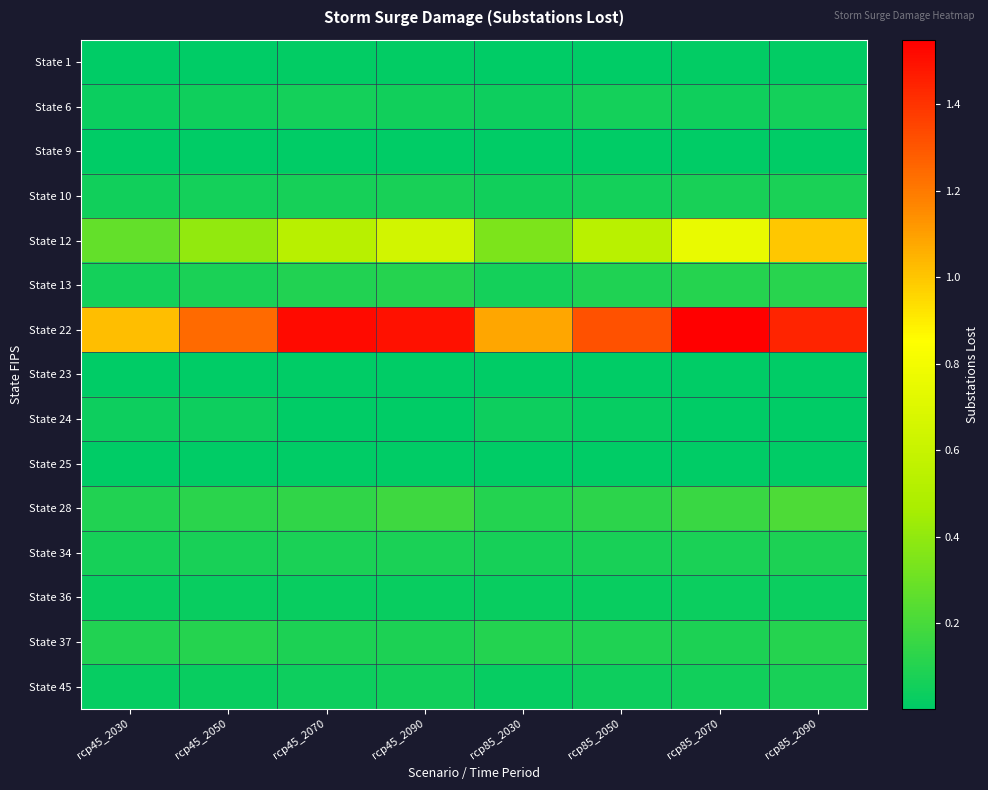

At rcp85_2090, list the series in order from largest to smallest.

State 22, State 12, State 28, State 13, State 37, State 34, State 10, State 45, State 6, State 36, State 1, State 25, State 9, State 24, State 23